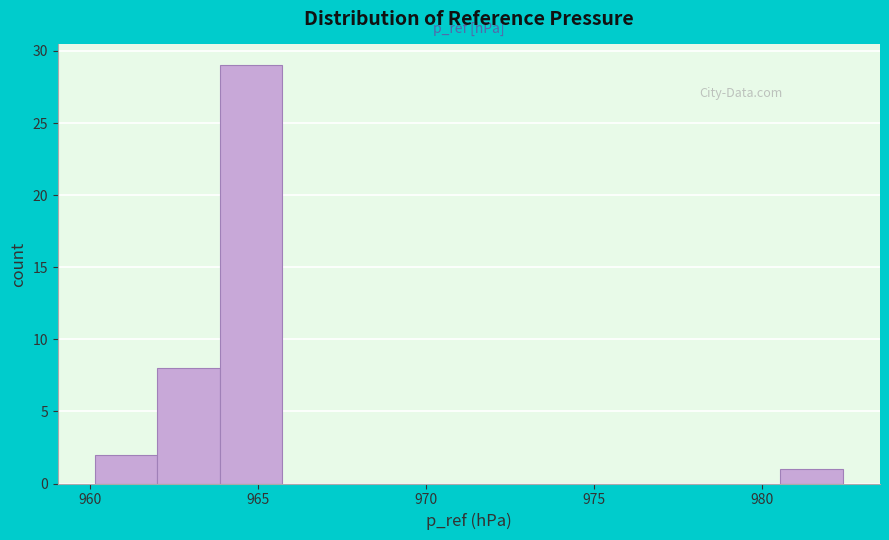

Around what value on the x-axis is the tallest bar? Give the approximate position of its centre, as read against the axis.

965.0